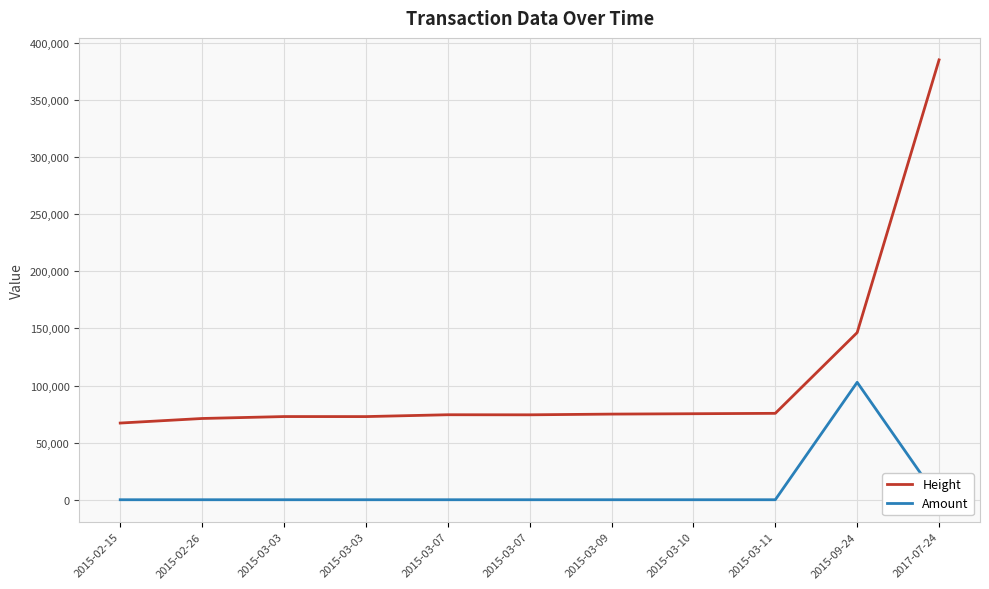

Reading right to left, extract all data points from this chart.

Height: 385137	146357	75650	75309	74980	74352	74417	72799	72826	71140	67146
Amount: 0	102821	0	0	0	0	0	0	0	0	0